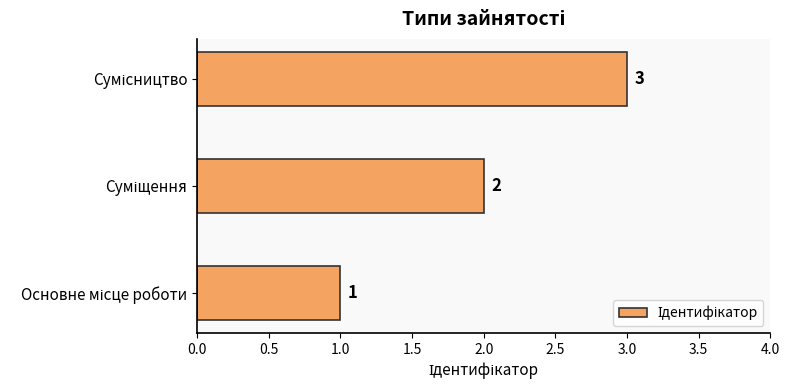

How many series are shown in this chart?

1